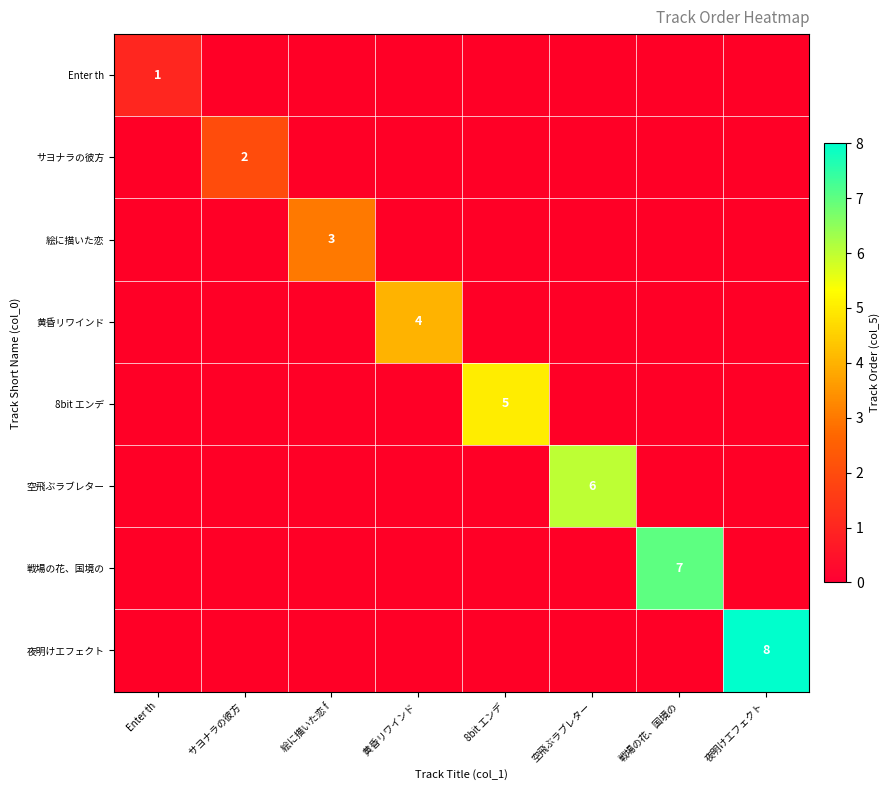

What is the greatest value displayed?

8